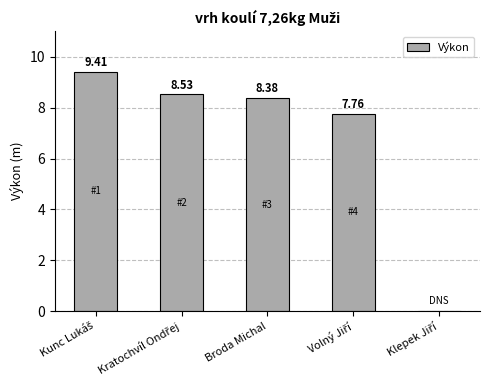

What is the sum of all values?

34.1